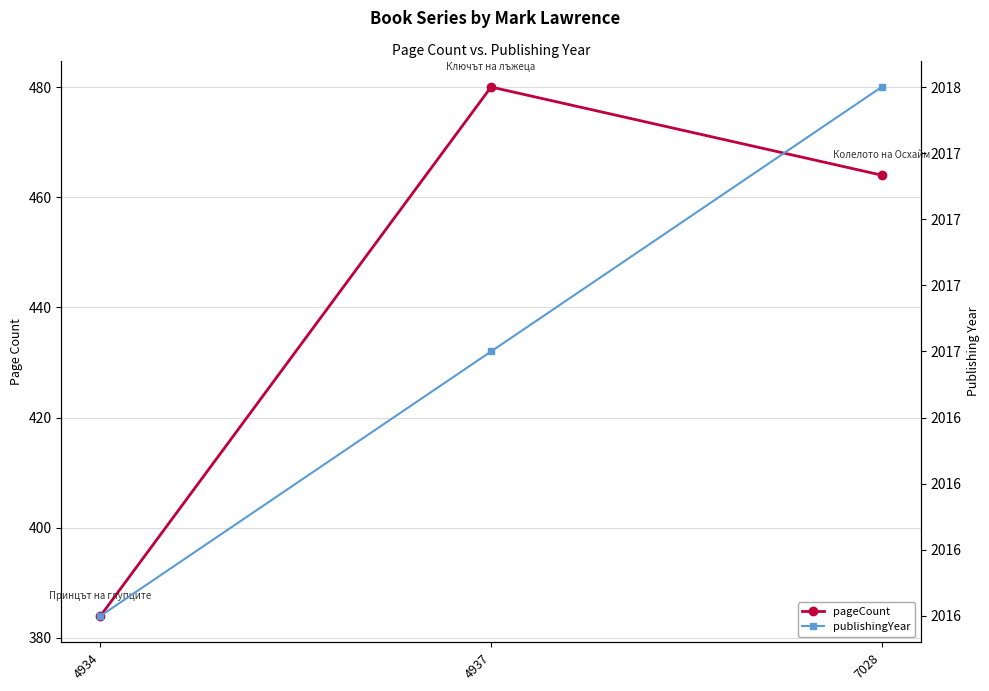

The pageCount series shows 162 at 7028. True or false?

False